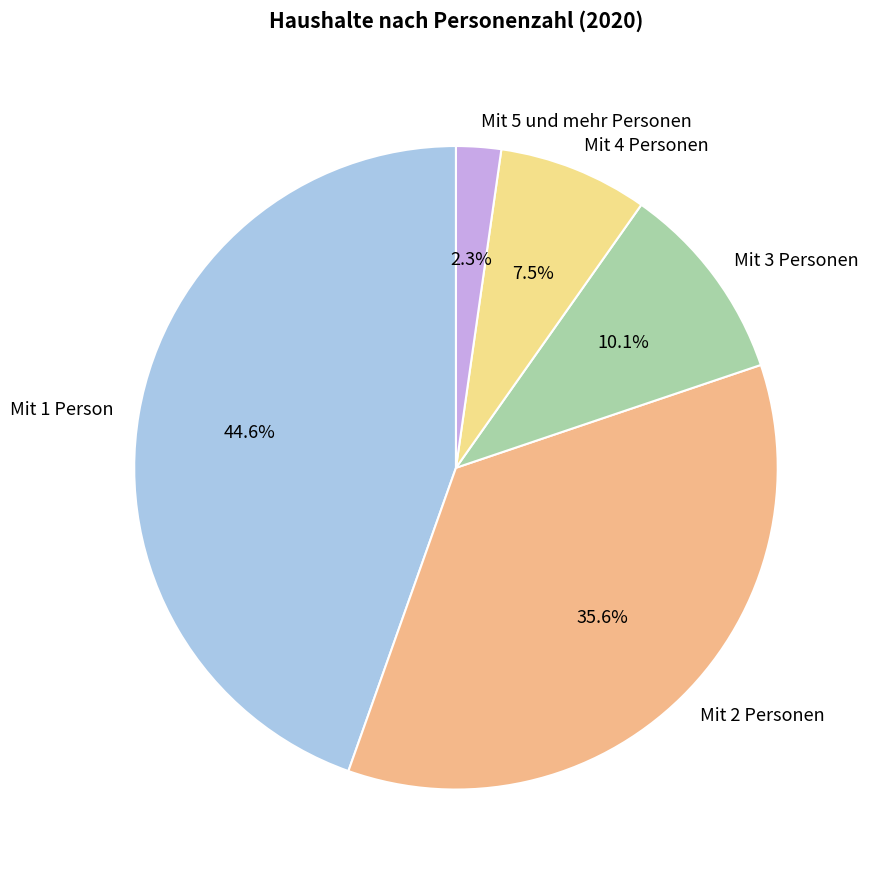

Which category has the smallest portion of the pie?

Mit 5 und mehr Personen